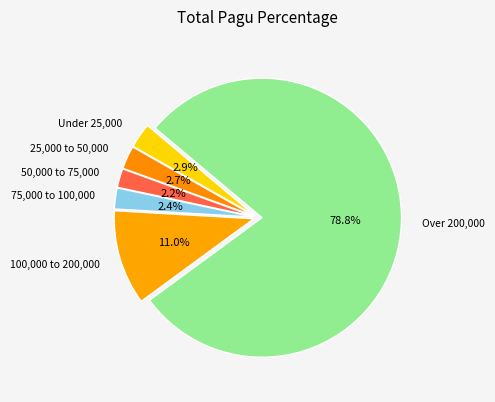

Is there a majority slice in this chart?

Yes